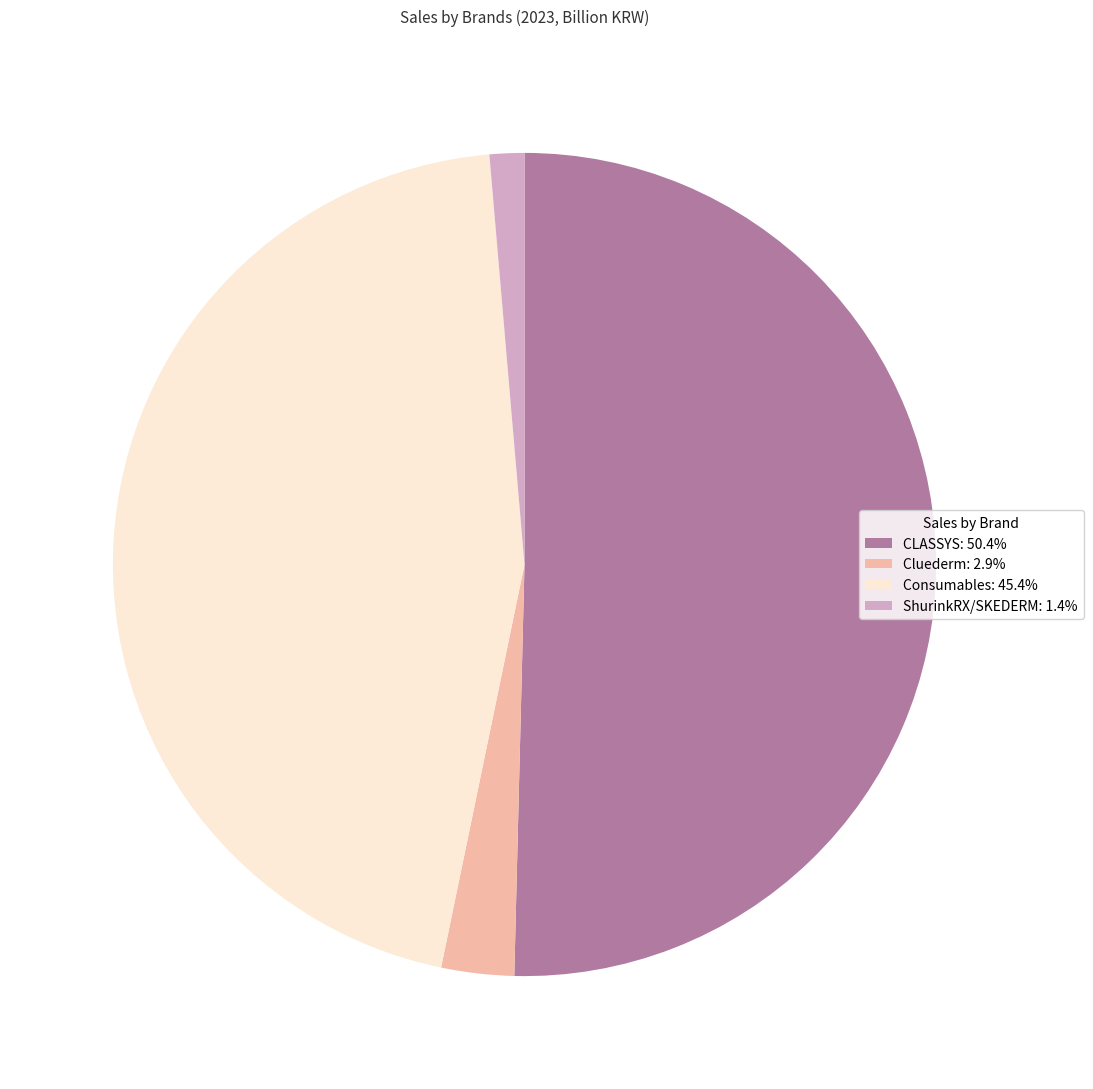

Is it true that Consumables is 32% of the pie?

False